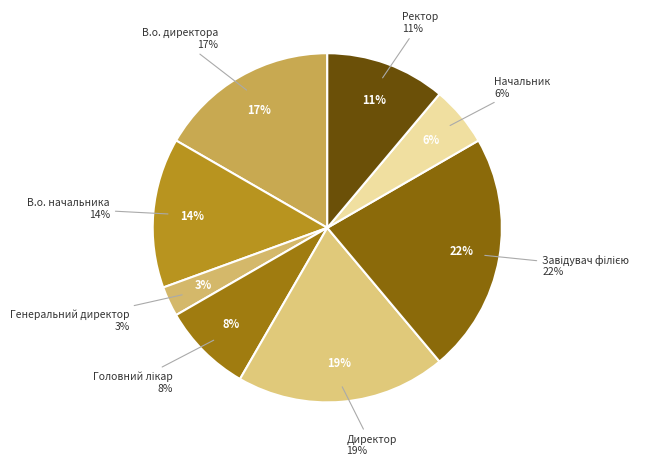

Is В.о. директора the majority of the pie?

No